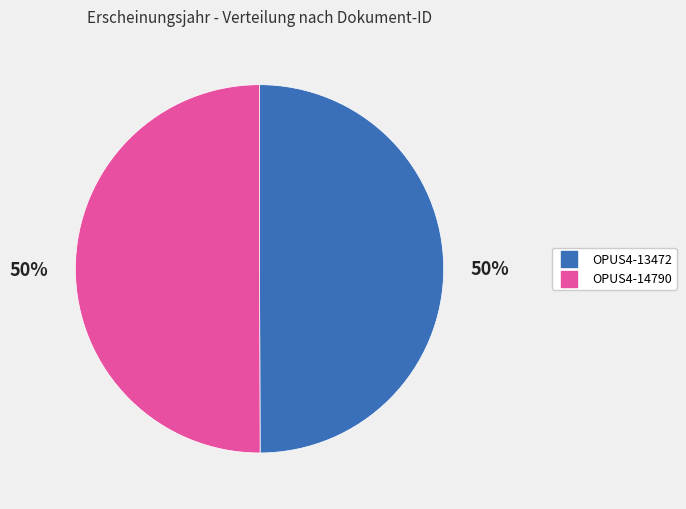

Approximately how many times larger is the value at OPUS4-13472 compared to OPUS4-14790?

1.0